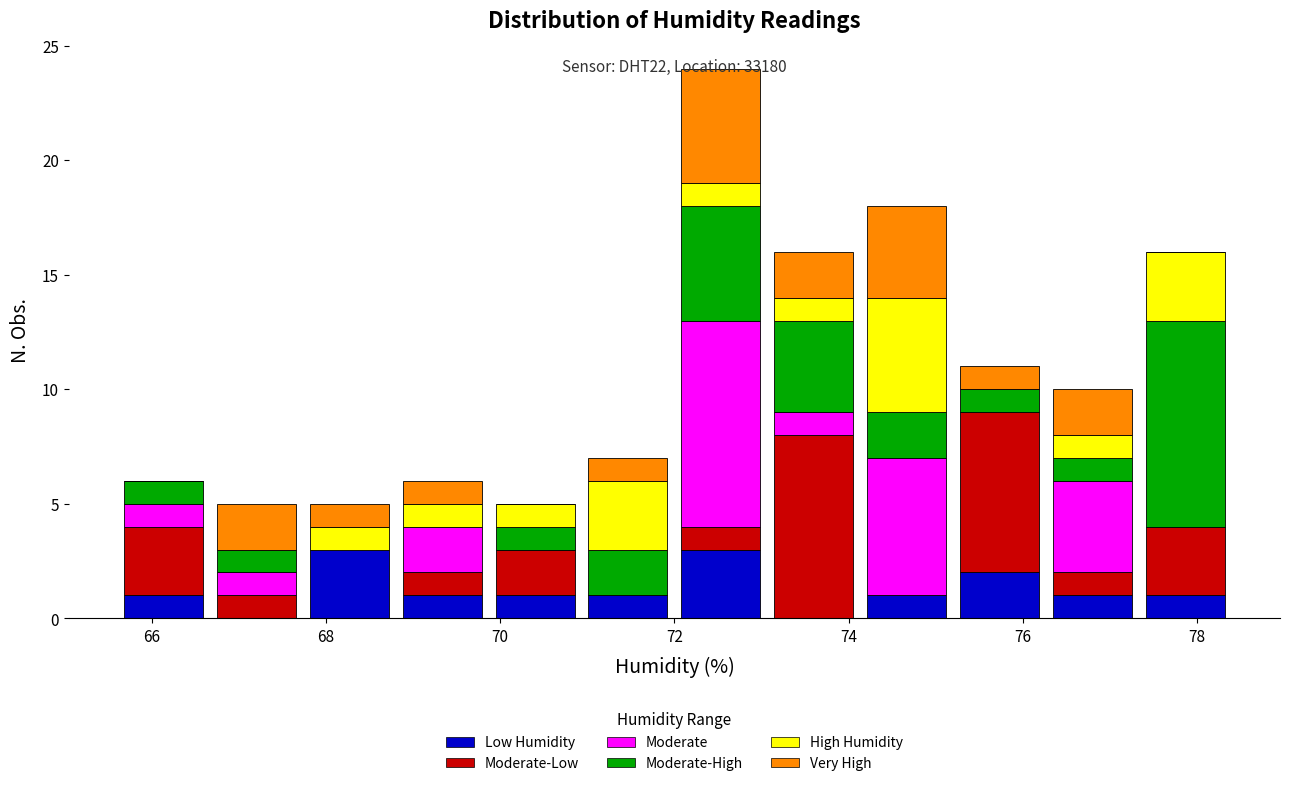

Which range on the x-axis has the tallest stacked bar (by total height)?

72.0 to 73.0